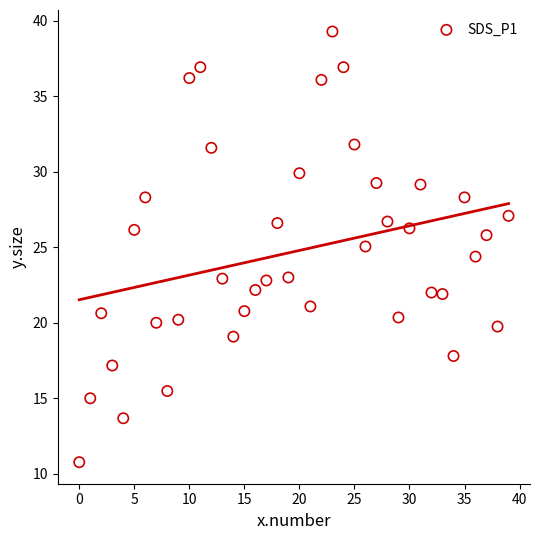

What is the range of Y values (max minus min)?

28.5